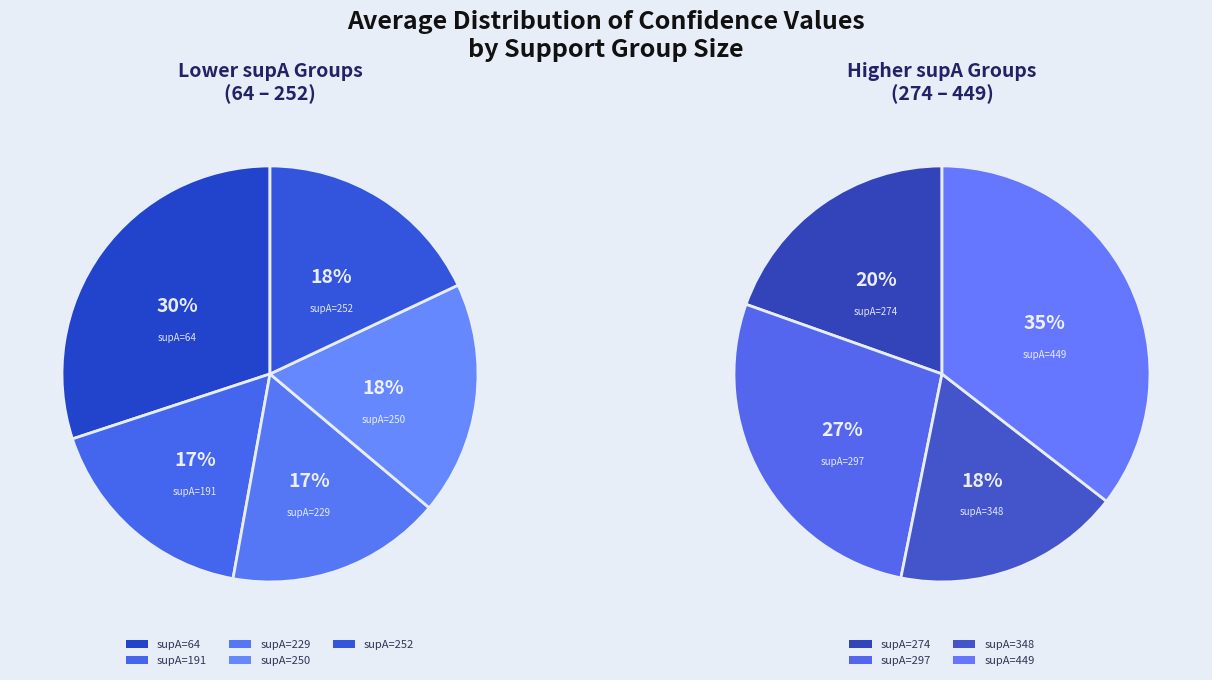

Count the number of slices in the pie.

9